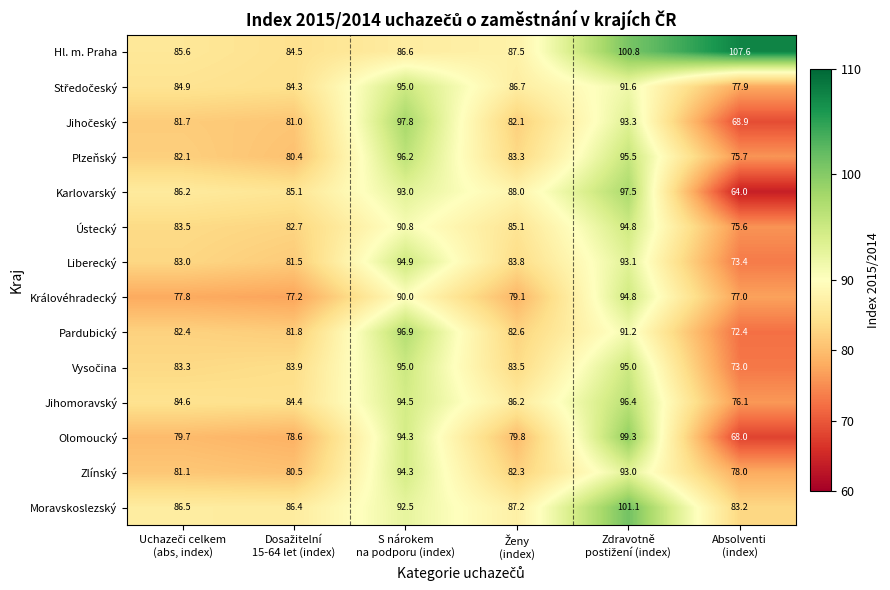

What is the sum of all Ústecký values?

512.5